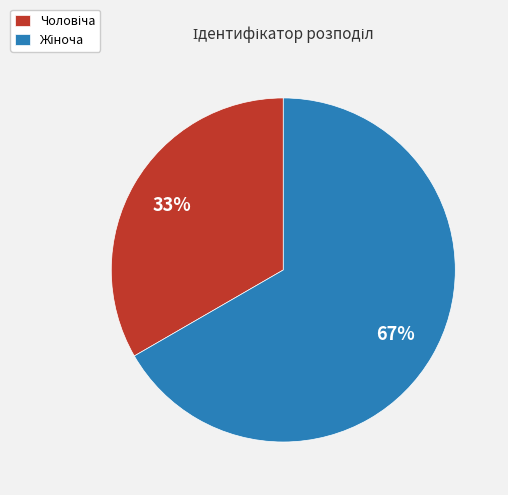

How many segments does this pie chart have?

2